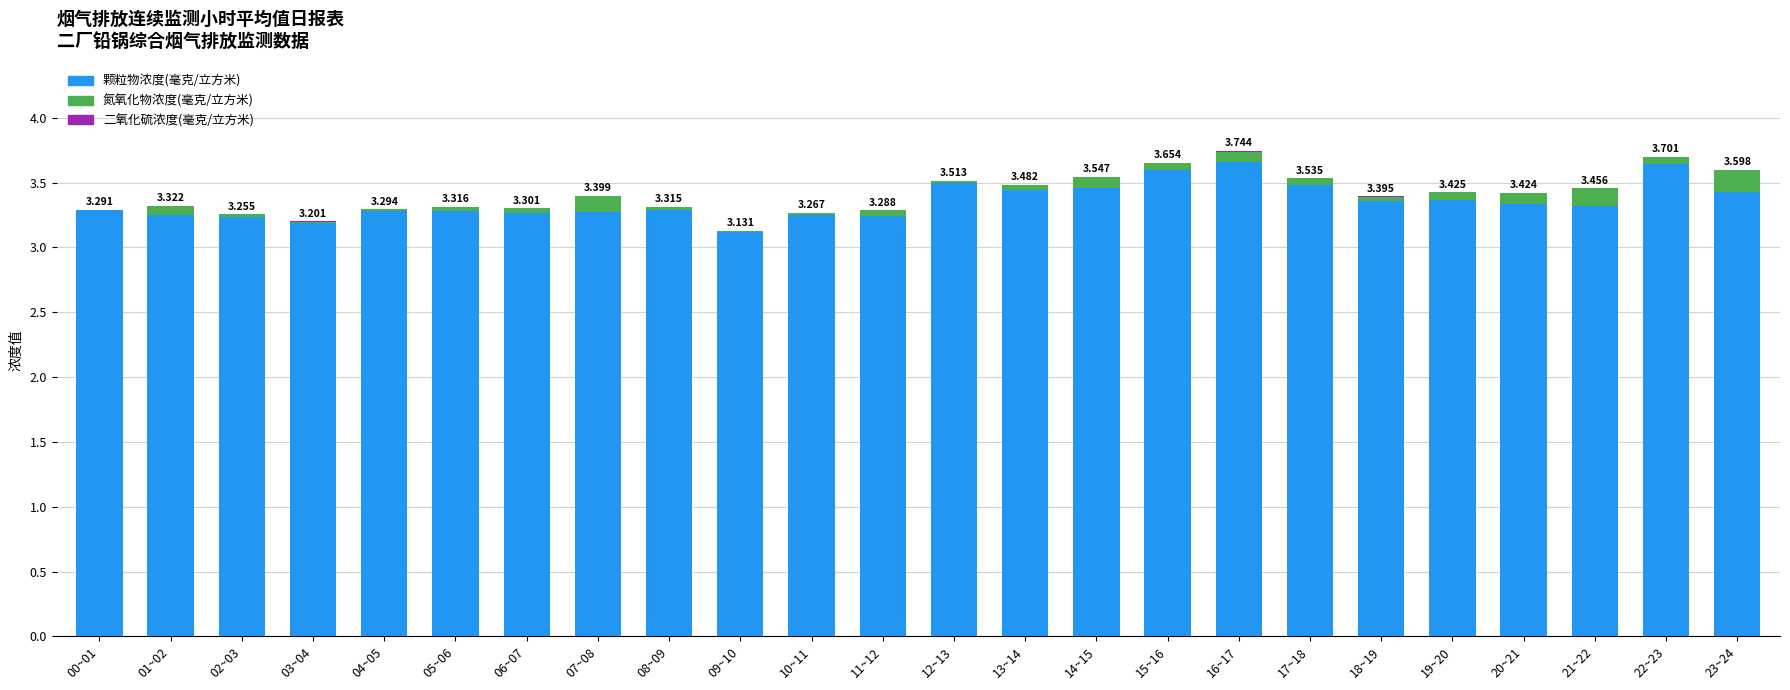

Count the number of categories in the chart.

24